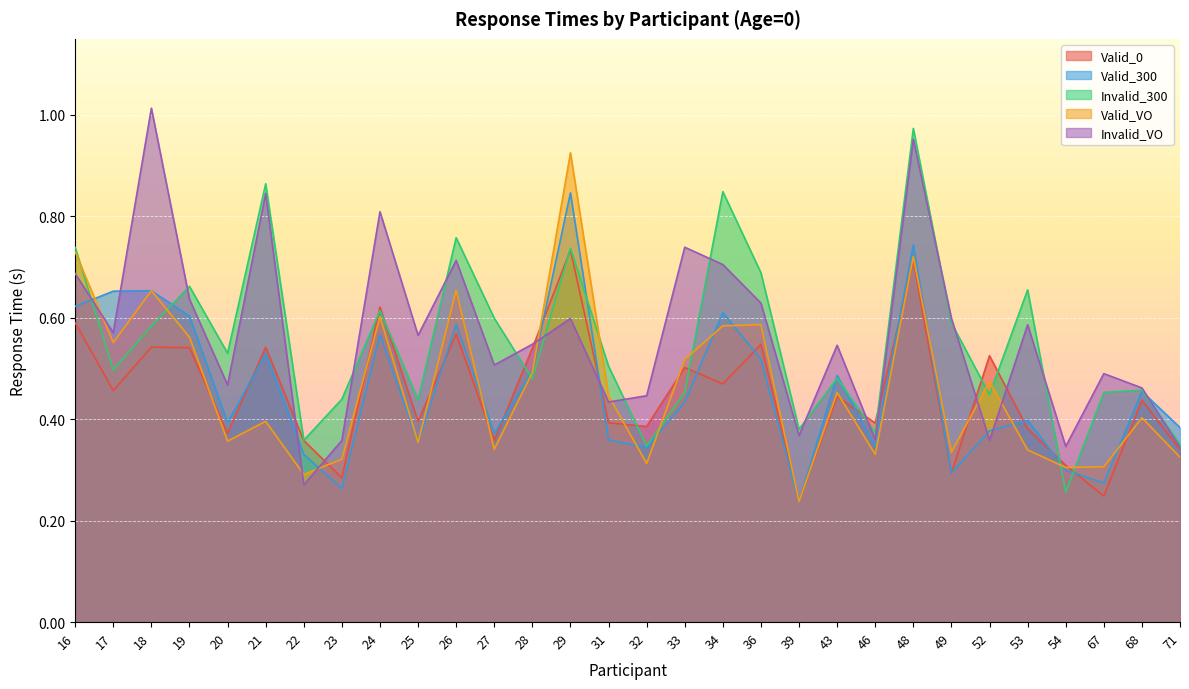

True or false: Valid_300 has a value of 0.4 at 31.

True